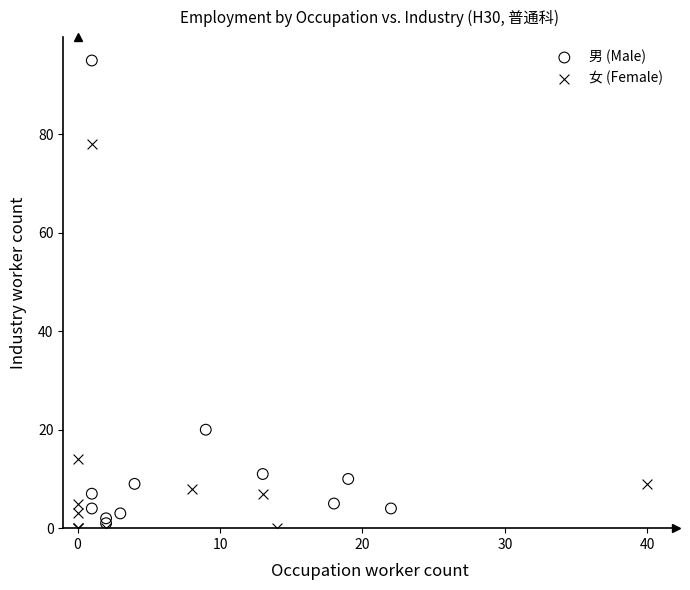

Which series reaches the maximum Y coordinate?

男 (Male)